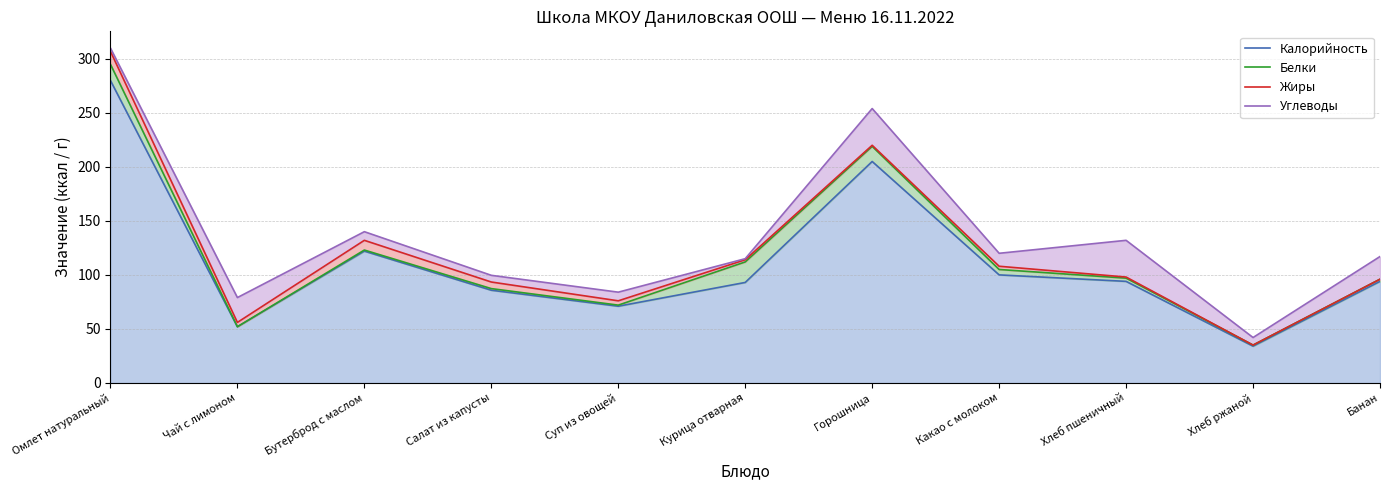

True or false: Жиры and Калорийность cross at least once.

False